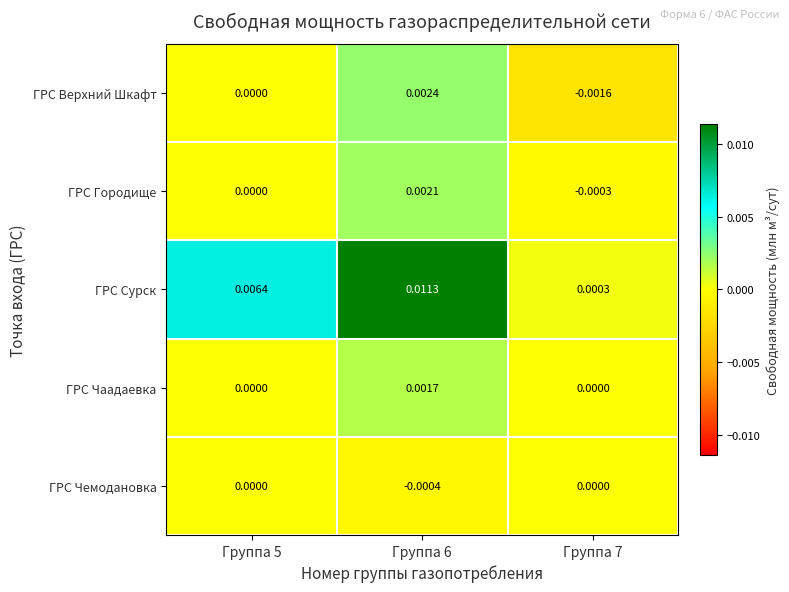

At which category is the sum across all series the highest?

Группа 6